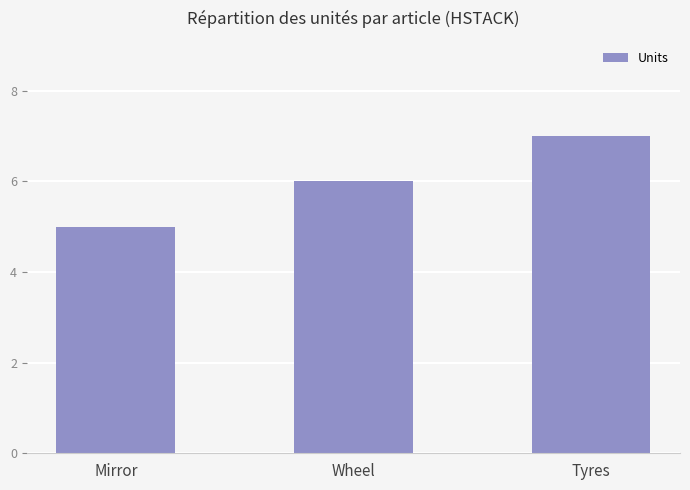

Approximately how many times larger is the value at Wheel compared to Tyres?

0.9